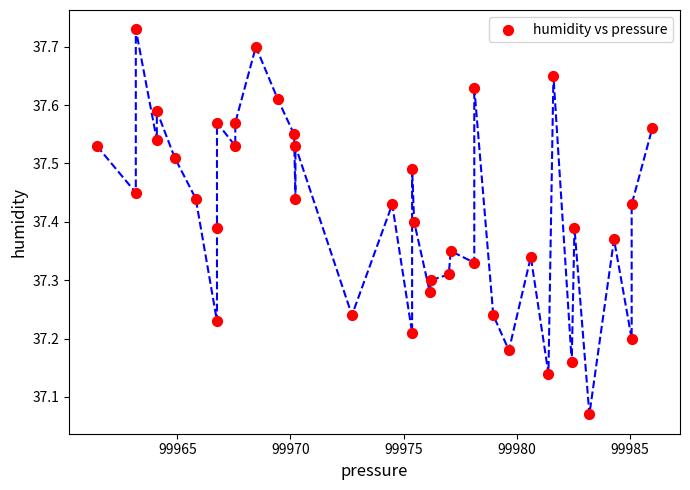

What is the range of Y values (max minus min)?

0.7